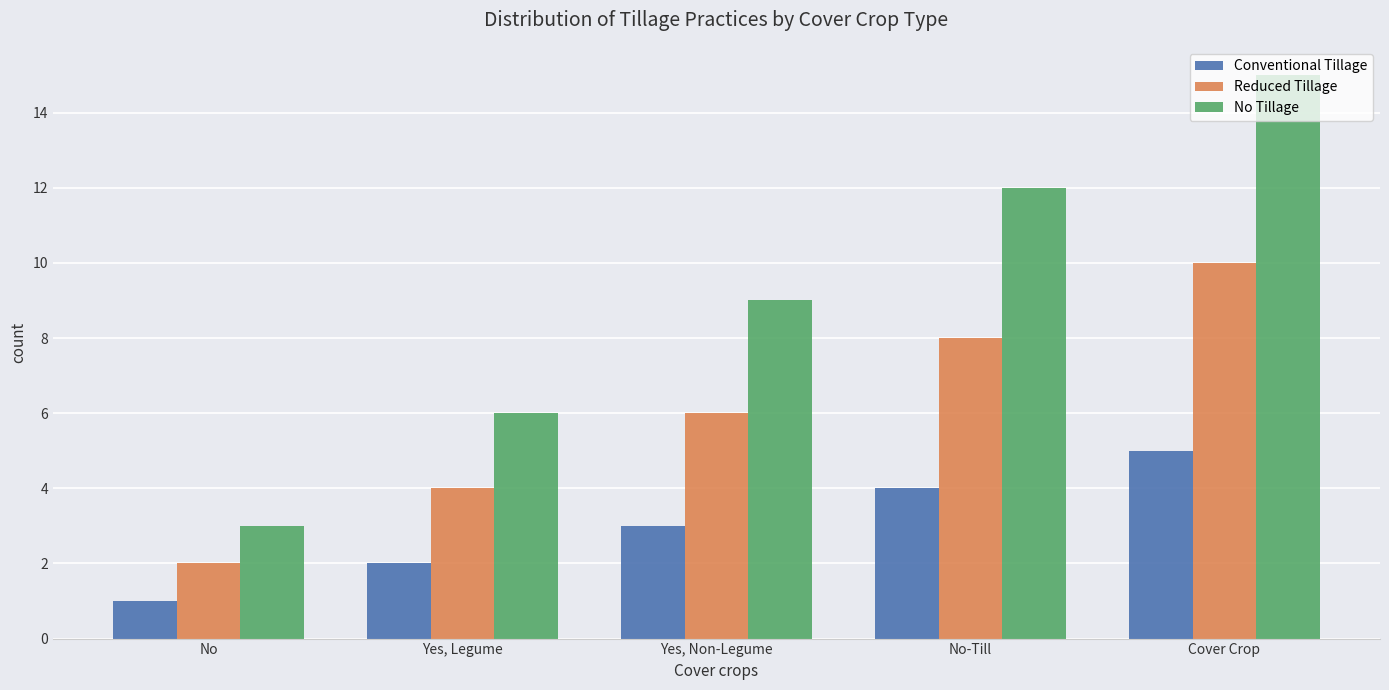

Is the value of Reduced Tillage at Yes, Non-Legume greater than the value of Conventional Tillage at Cover Crop?

Yes